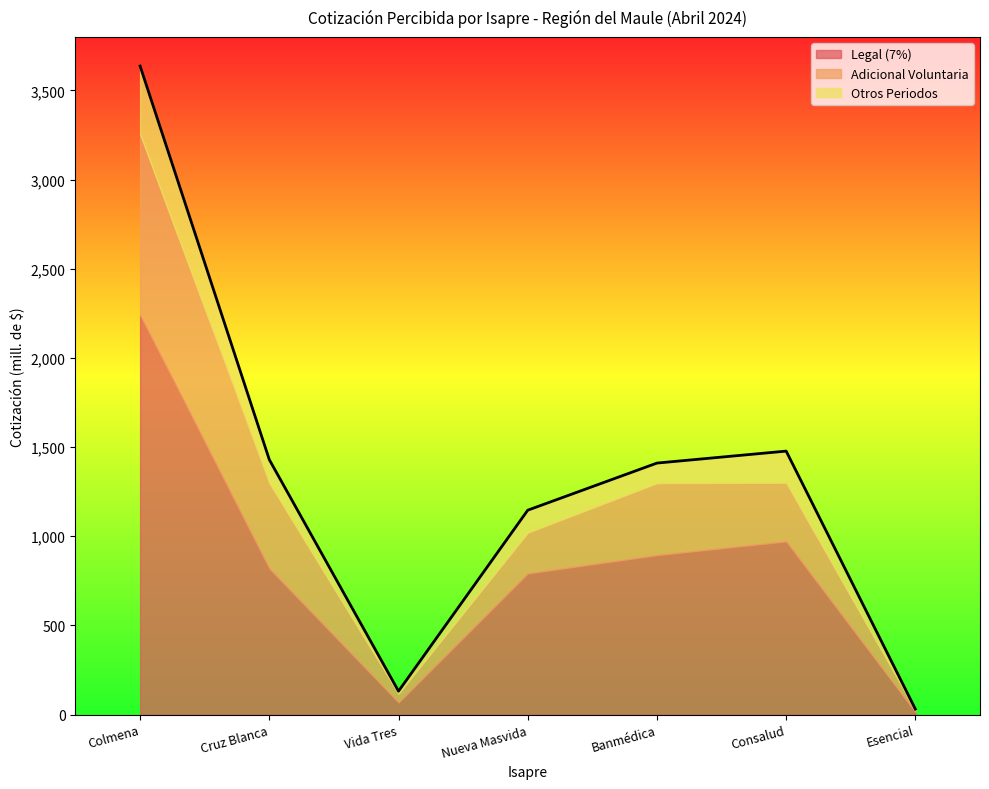

Which category has the lowest value across all series?

Esencial